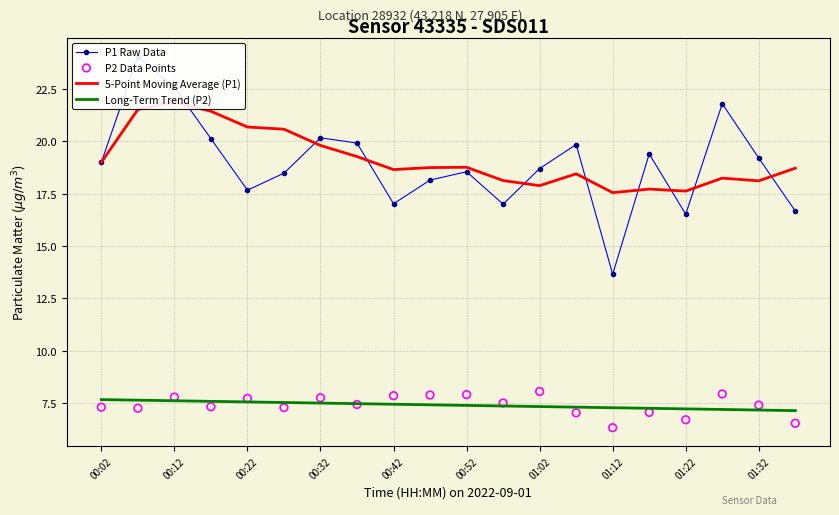

What is the lowest value of the Long-Term Trend (P2) series?

7.1